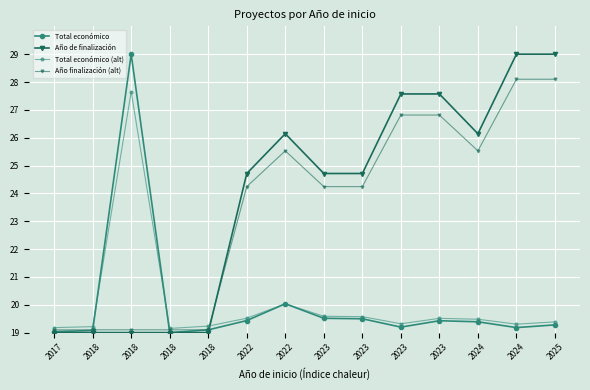

Which has a higher value, 2025 or 2023?

2023